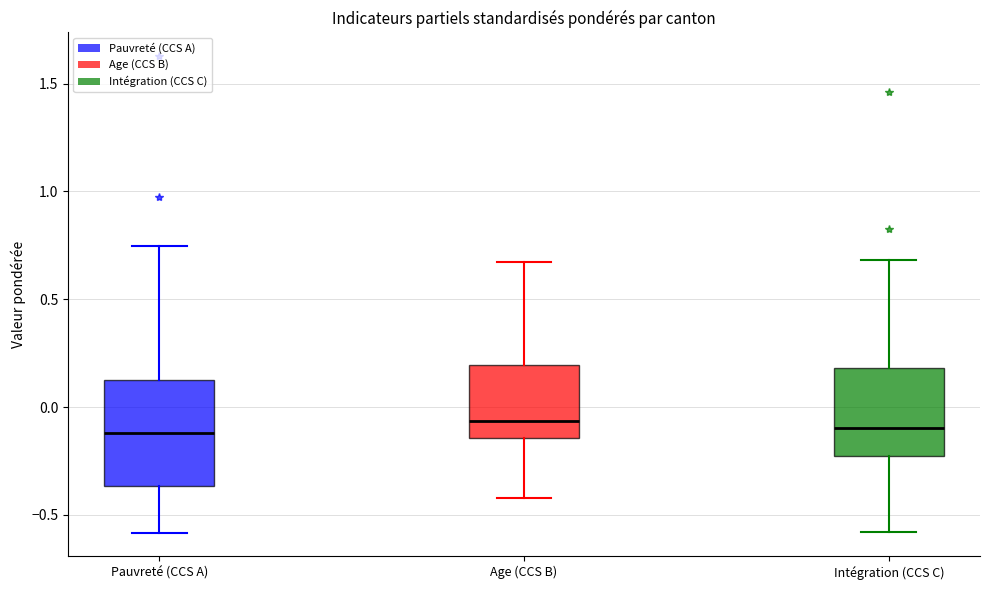

Reading left to right, transcribe this box plot: for each box, give where its median line is, the range the box spans, and where its two whiskers end, as read against the y-axis. The values are not printed on the chart, so give them approximately, as read against the axis.

Pauvreté (CCS A): median -0.10, box -0.35 to 0.15, whiskers -0.60 to 0.75
Age (CCS B): median -0.05, box -0.15 to 0.20, whiskers -0.40 to 0.65
Intégration (CCS C): median -0.10, box -0.25 to 0.20, whiskers -0.60 to 0.70